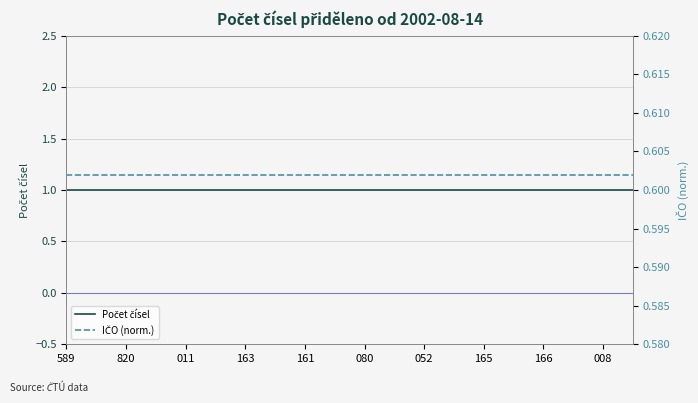

What is the label of the 19th point from the left?

008